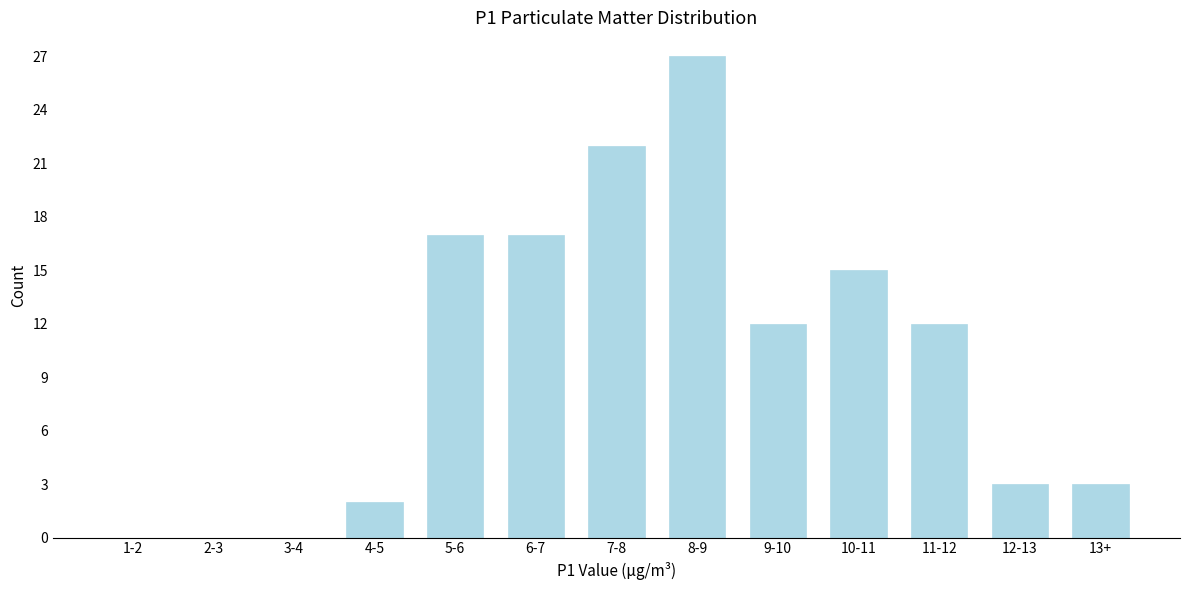

Reading left to right, extract all data points from this chart.

1-2=0	2-3=0	3-4=0	4-5=2	5-6=17	6-7=17	7-8=22	8-9=27	9-10=12	10-11=15	11-12=12	12-13=3	13+=3